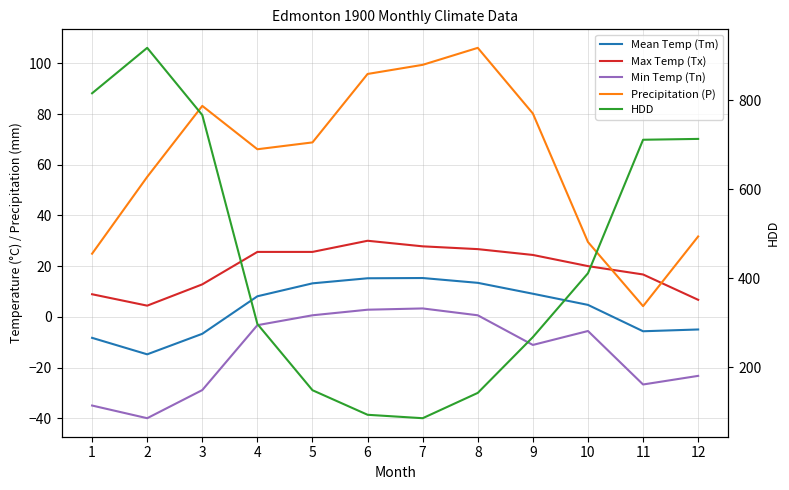

What is the difference between the Max Temp (Tx) values at 6 and 4?

4.4